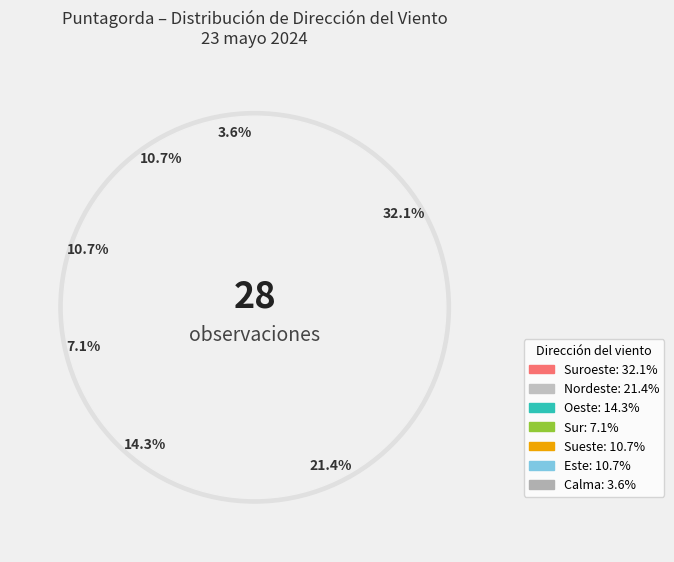

To the nearest percent, what is the average slice percentage?

14%